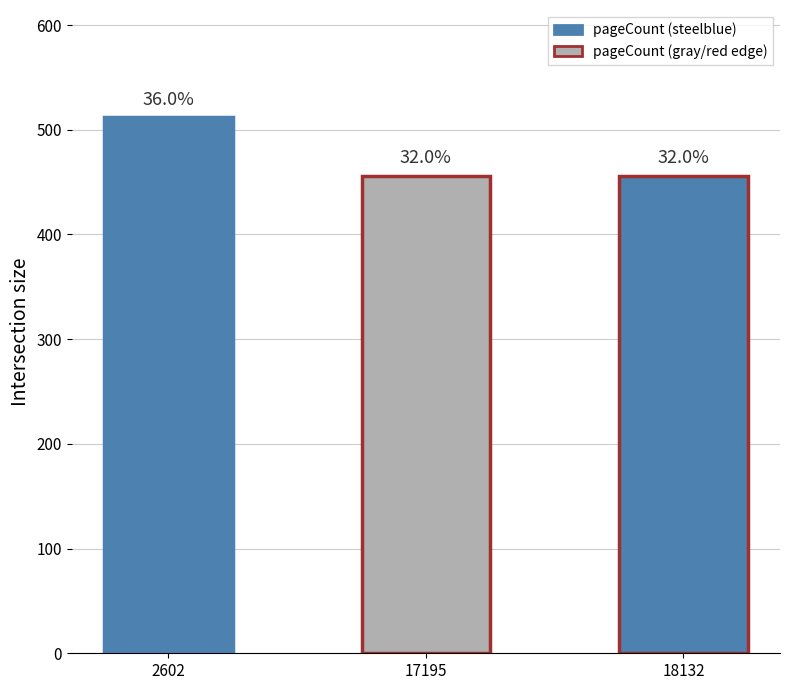

Reading right to left, extract all data points from this chart.

Тъкачната вила (18132)=456	Сицилианските лъвове (17195)=456	Град на остриета (2602)=512